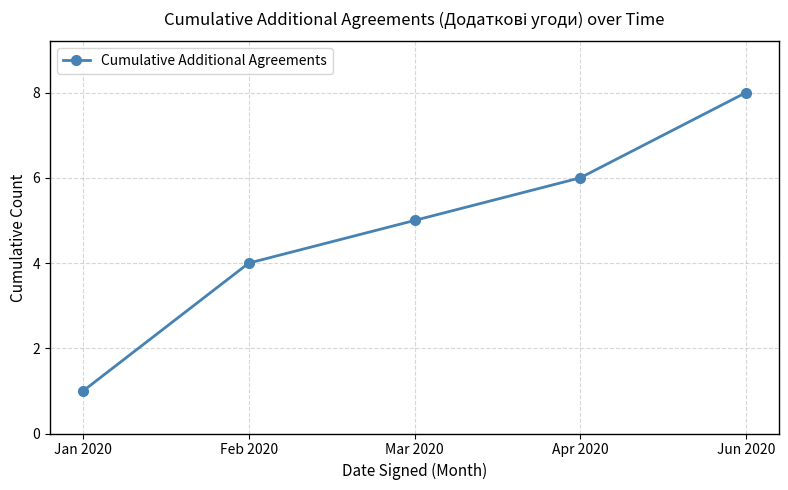

What is the label of the 3rd point from the right?

Mar 2020